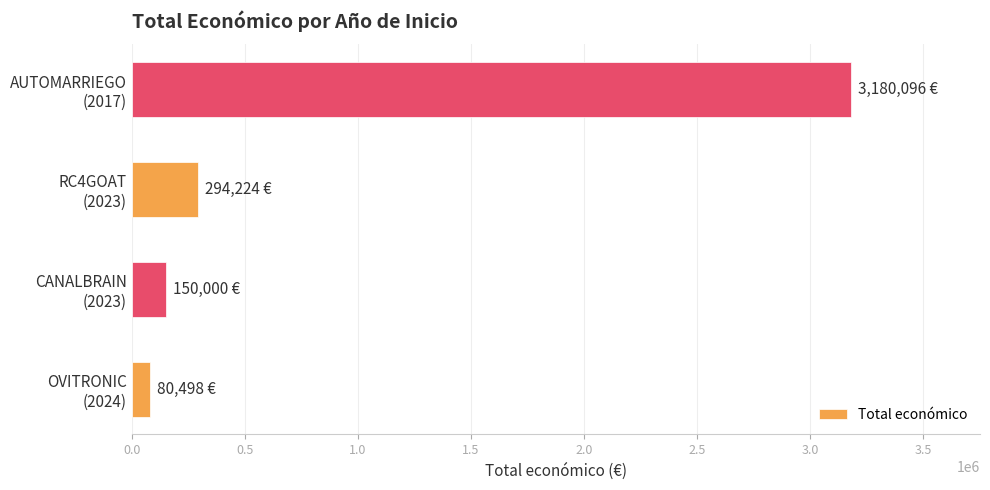

What is the smallest value displayed?

80498